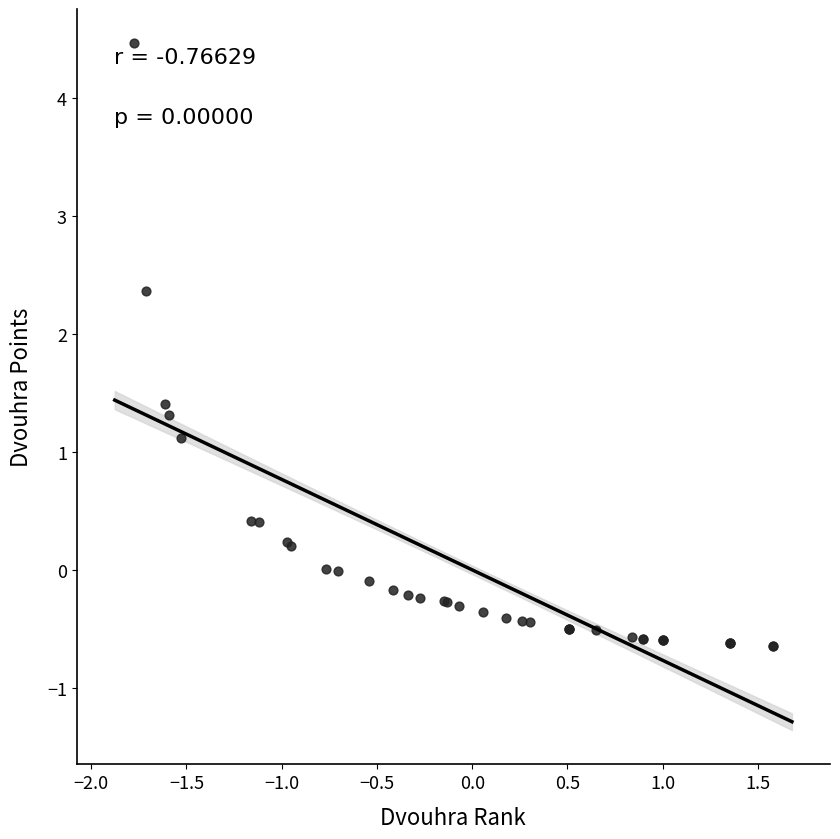

What Y value in the scatter plot is closest to 1?

1.1